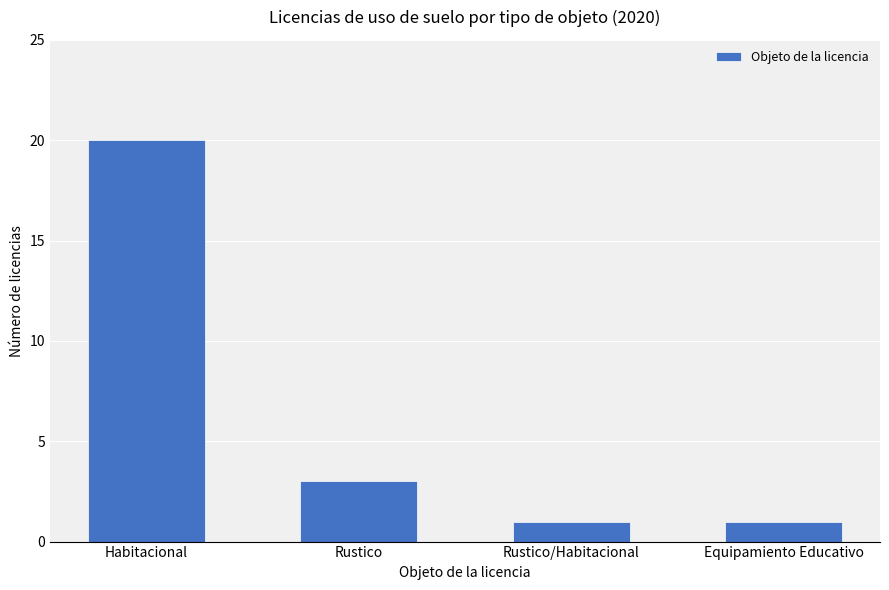

Reading right to left, what are all the values shown in this chart?

Equipamiento Educativo=1	Rustico/Habitacional=1	Rustico=3	Habitacional=20